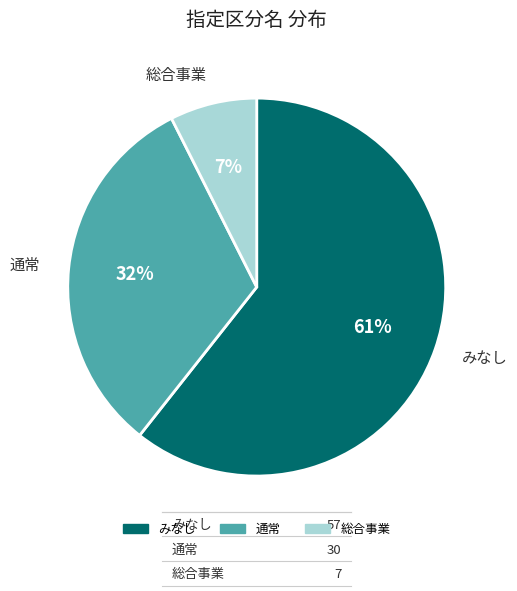

Which slice represents more than half of the pie?

みなし